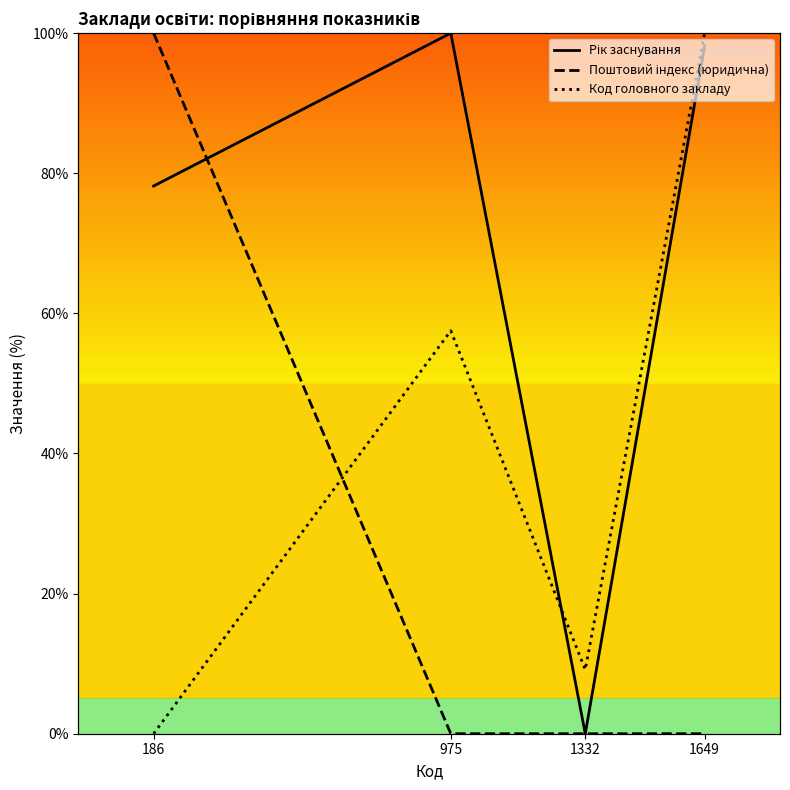

True or false: Рік заснування has a value of 51.0 at 1332.

False